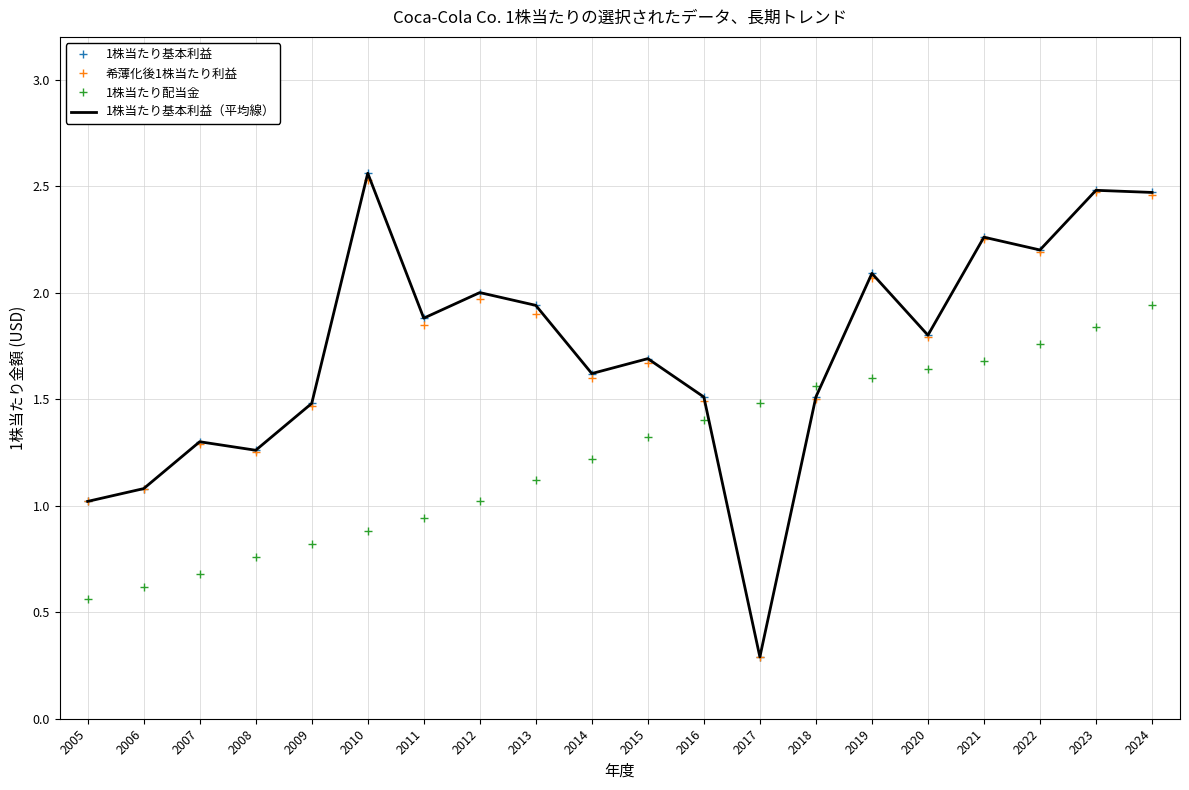

Which series has the widest spread of values?

1株当たり基本利益